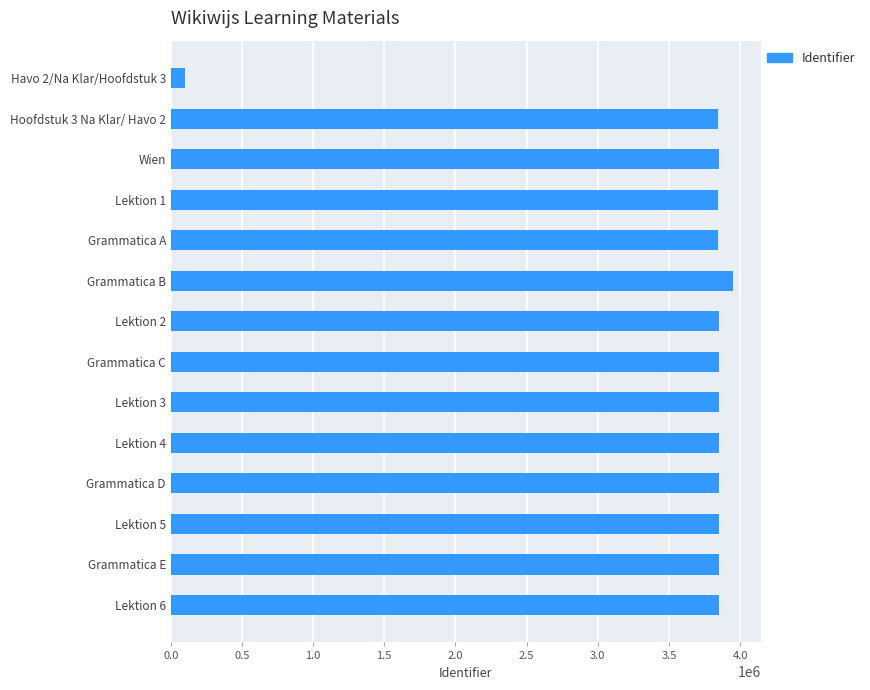

The value at Lektion 4 is 825796. True or false?

False